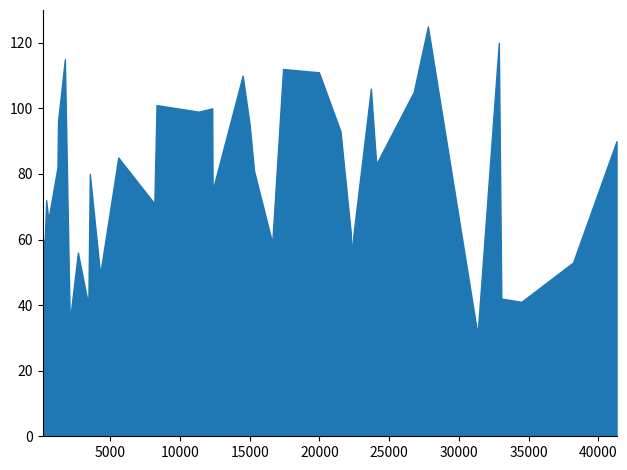

Does the chart have visible grid lines?

No